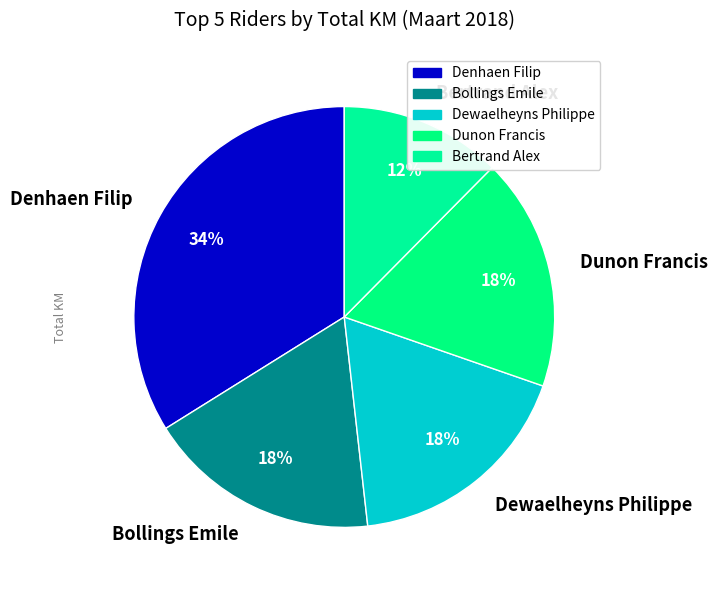

What percentage is the Dewaelheyns Philippe slice, to the nearest percent?

18%